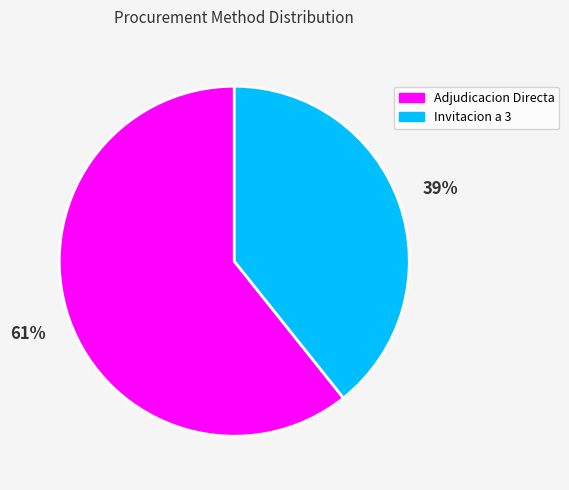

Is the sum of Invitacion a 3 and Adjudicacion Directa greater than half?

Yes